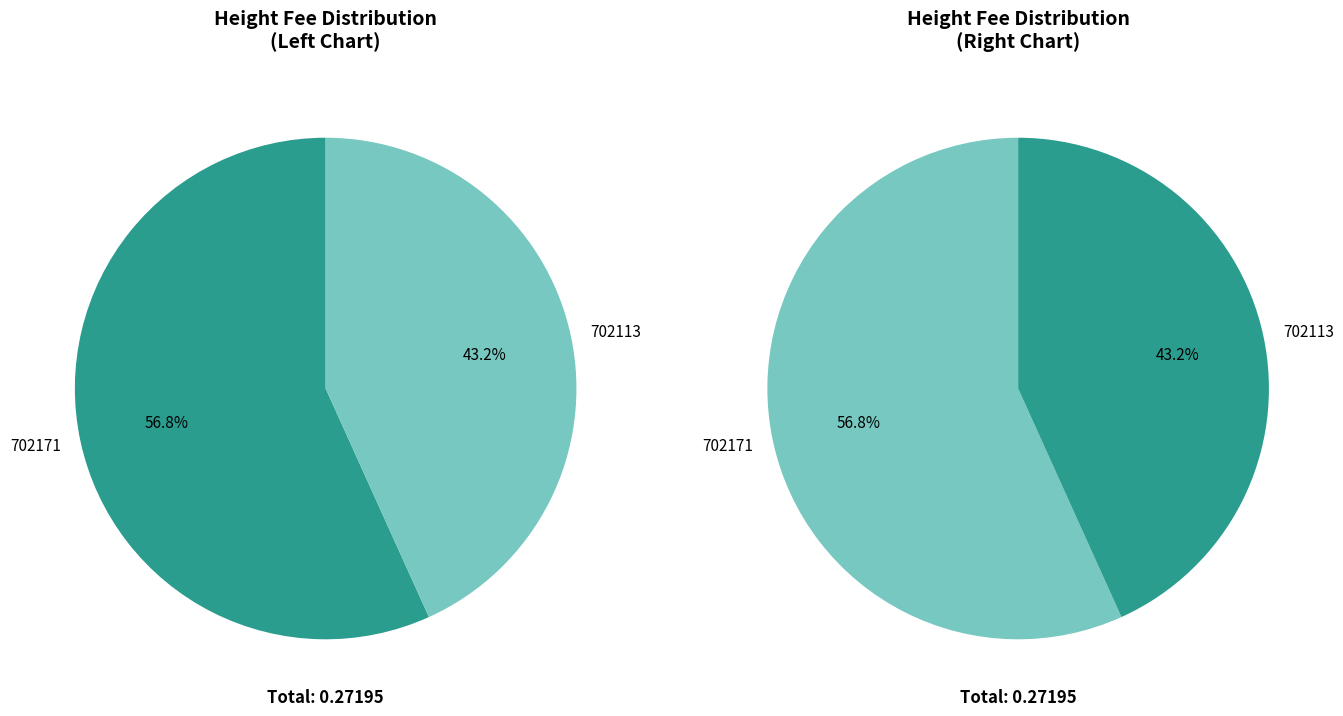

Count the number of slices in the pie.

2